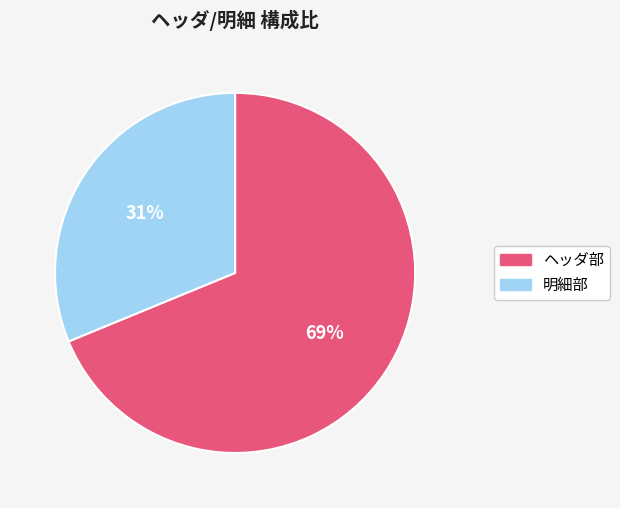

Count the number of slices in the pie.

2